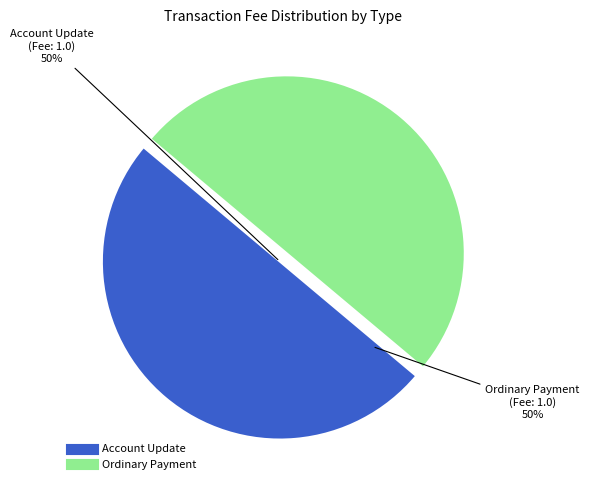

To the nearest percent, what is the average slice percentage?

50%